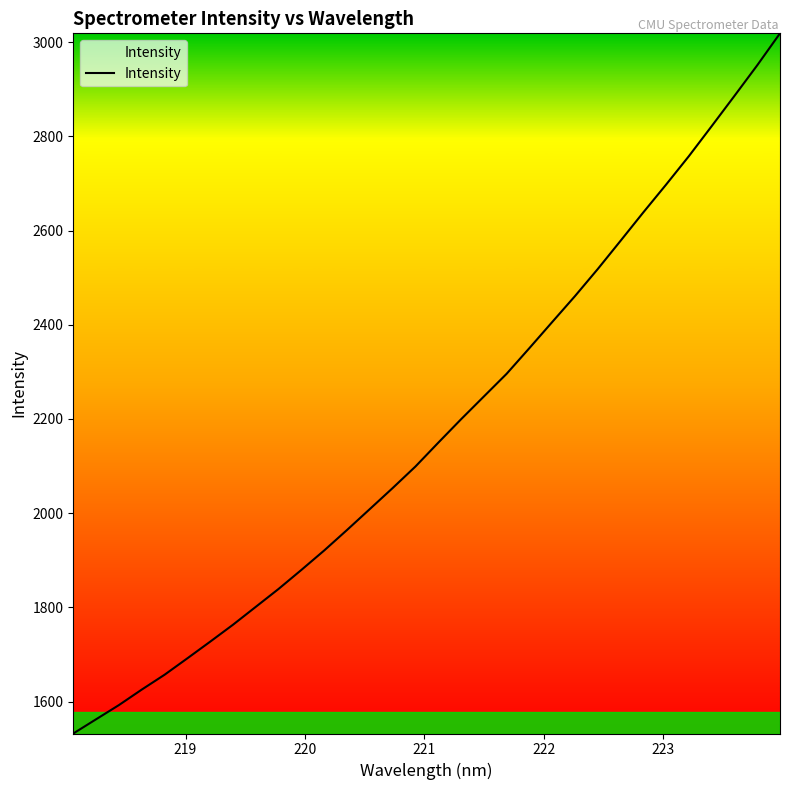

What is the smallest value displayed?

1532.1